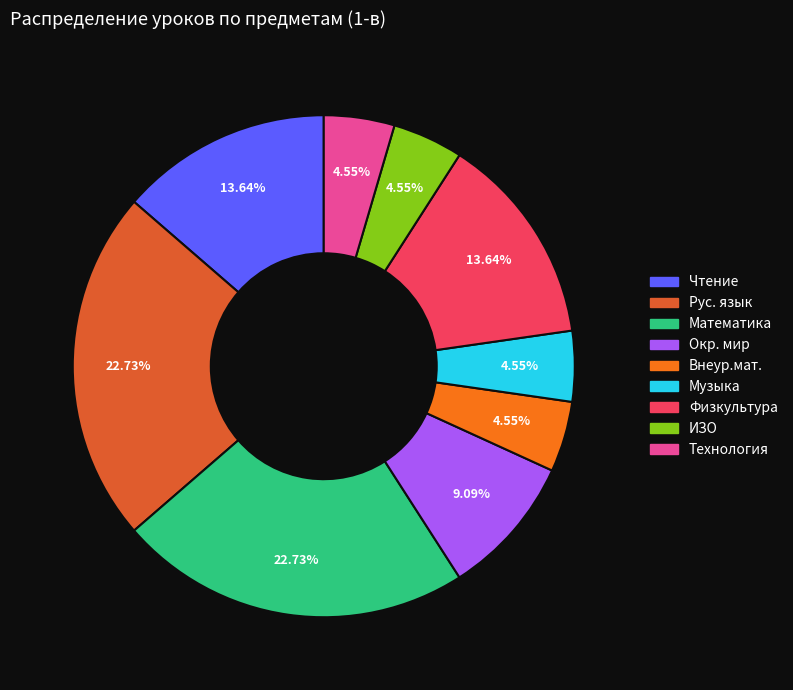

What is the ratio of the value at Технология to the value at Математика?

0.2